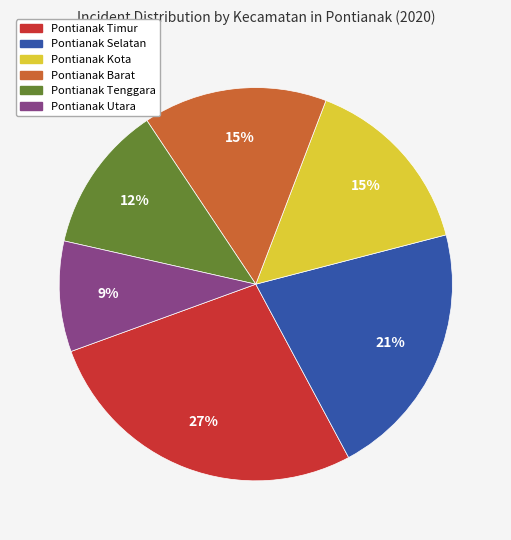

How many slices are in this pie chart?

6